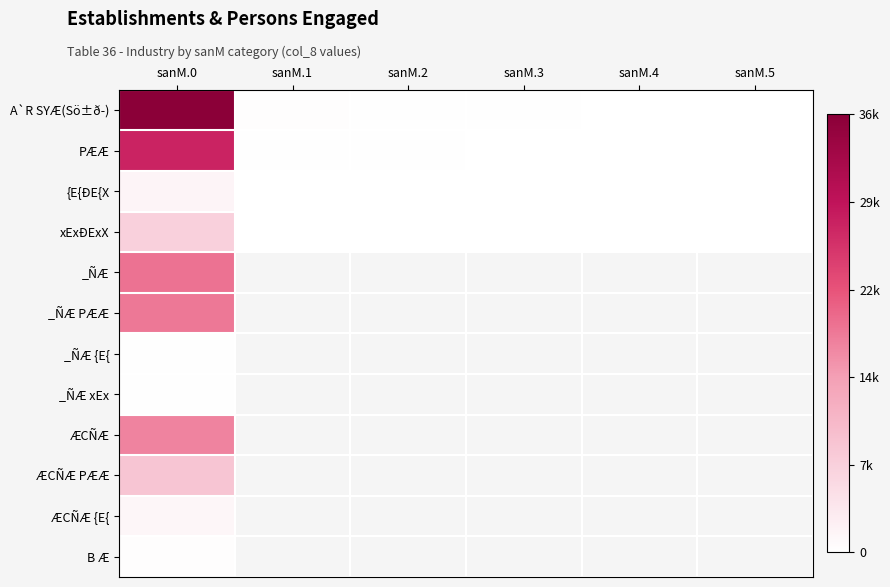

At which label does xExÐExX reach its peak?

sanM.0